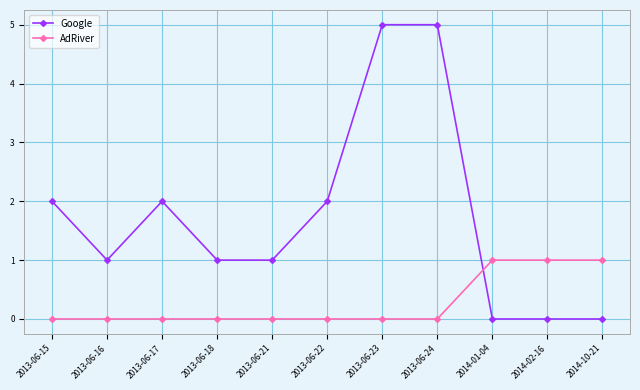

At which category does Google reach its first local valley?

2013-06-16